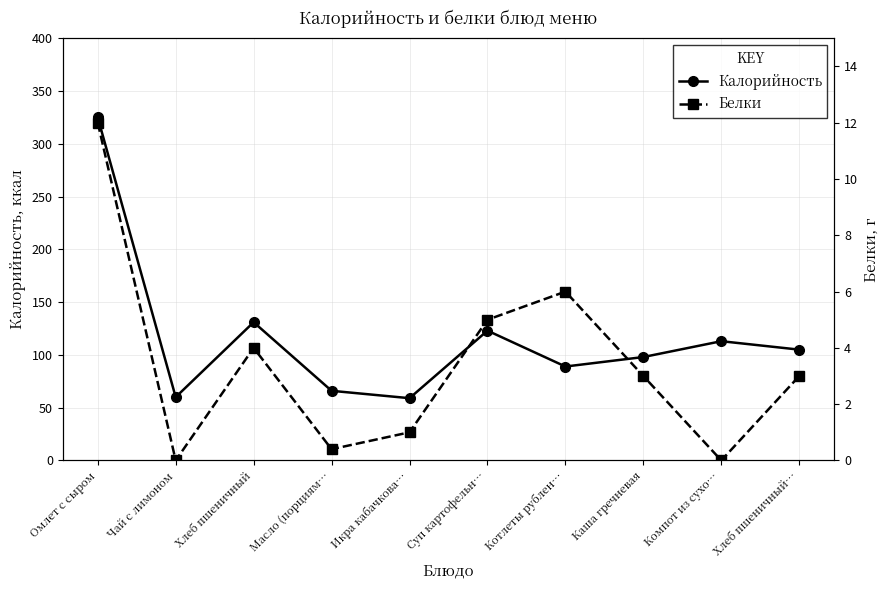

What is the label of the 7th point from the right?

Масло (порциям…